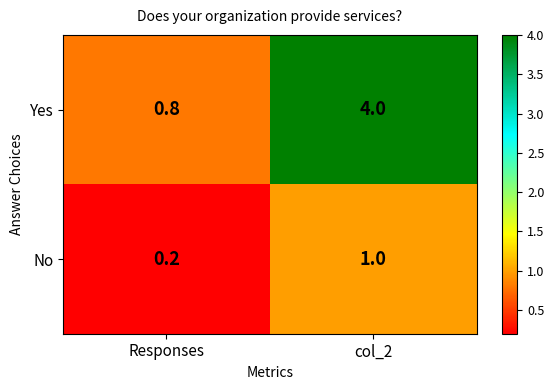

The No series shows 1.0 at col_2. True or false?

True